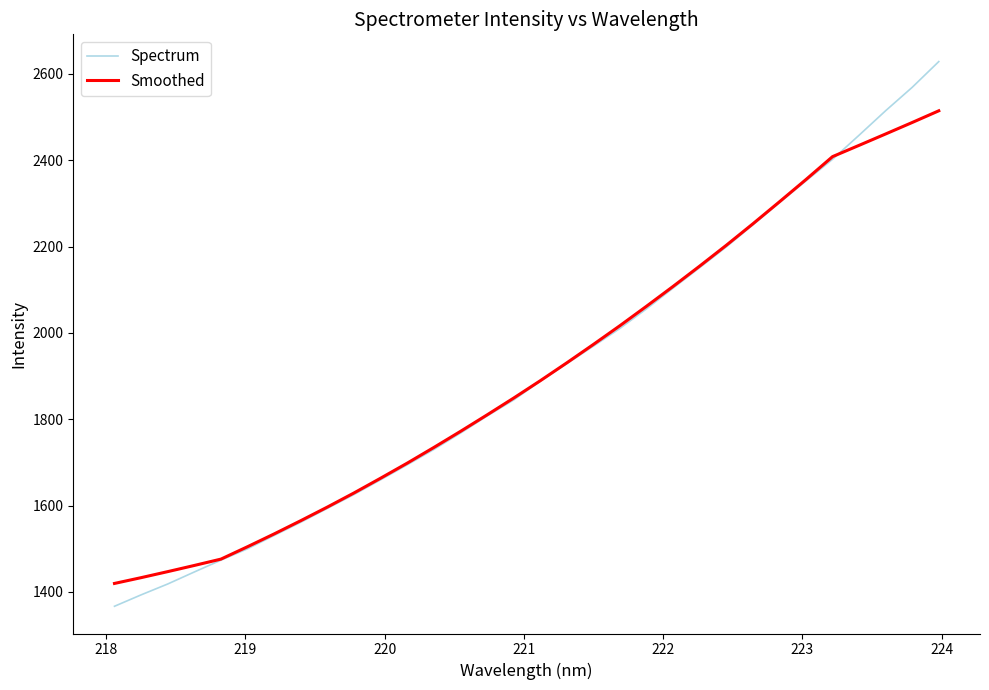

Rank the series by their maximum value, from highest to lowest.

Spectrum, Smoothed